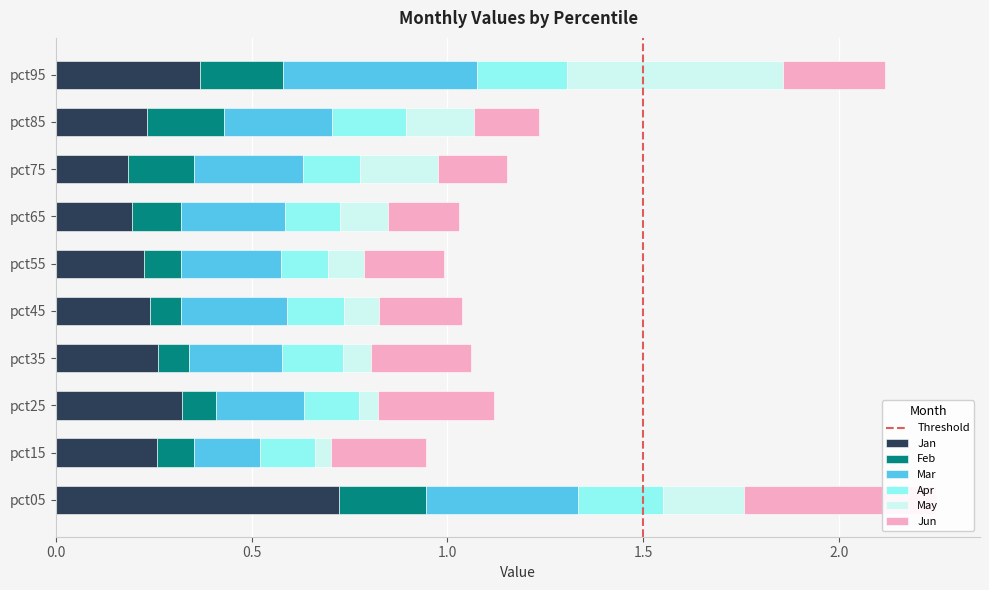

How many Apr values are between 0 and 1?

10